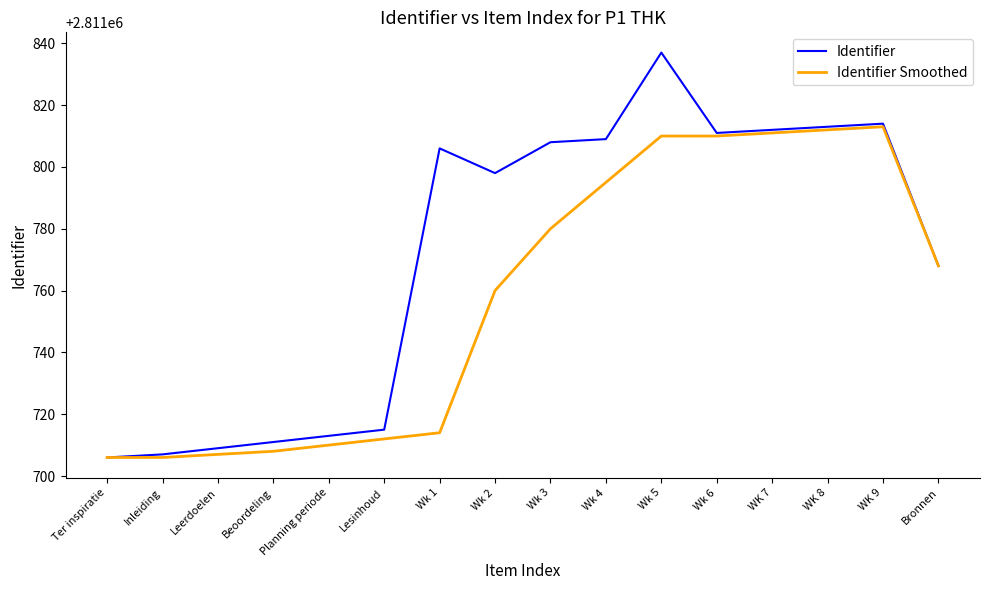

At Wk 3, list the series in order from smallest to largest.

Identifier Smoothed, Identifier